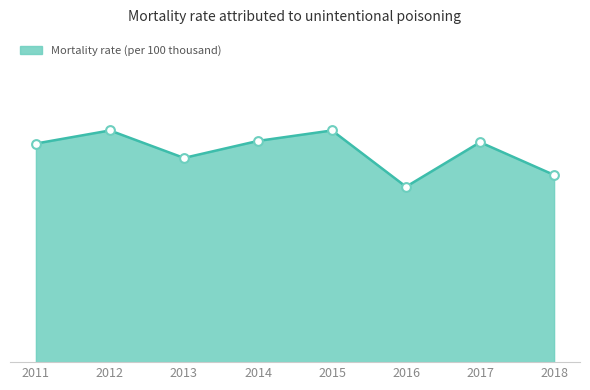

What is the change in value from 2014 to 2018?

-0.3